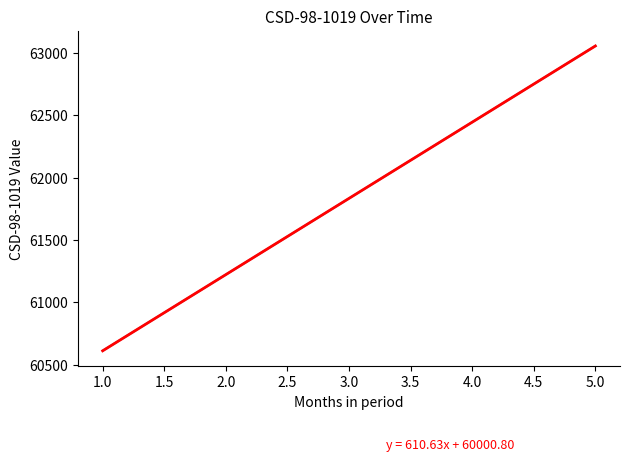

What is the total value across all series at 1.0?

121223.3